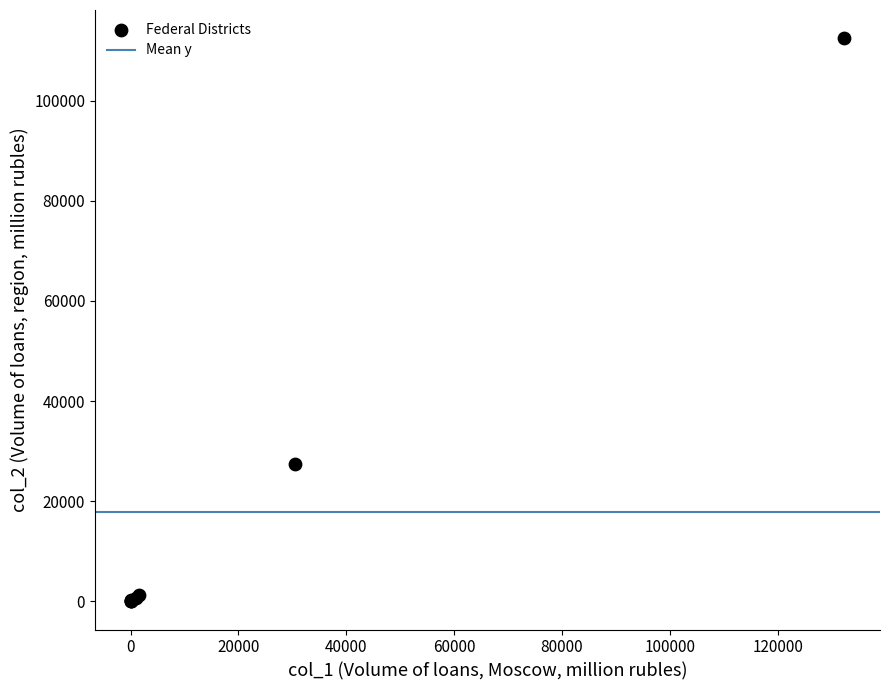

What Y value in the scatter plot is closest to 56240?

27392